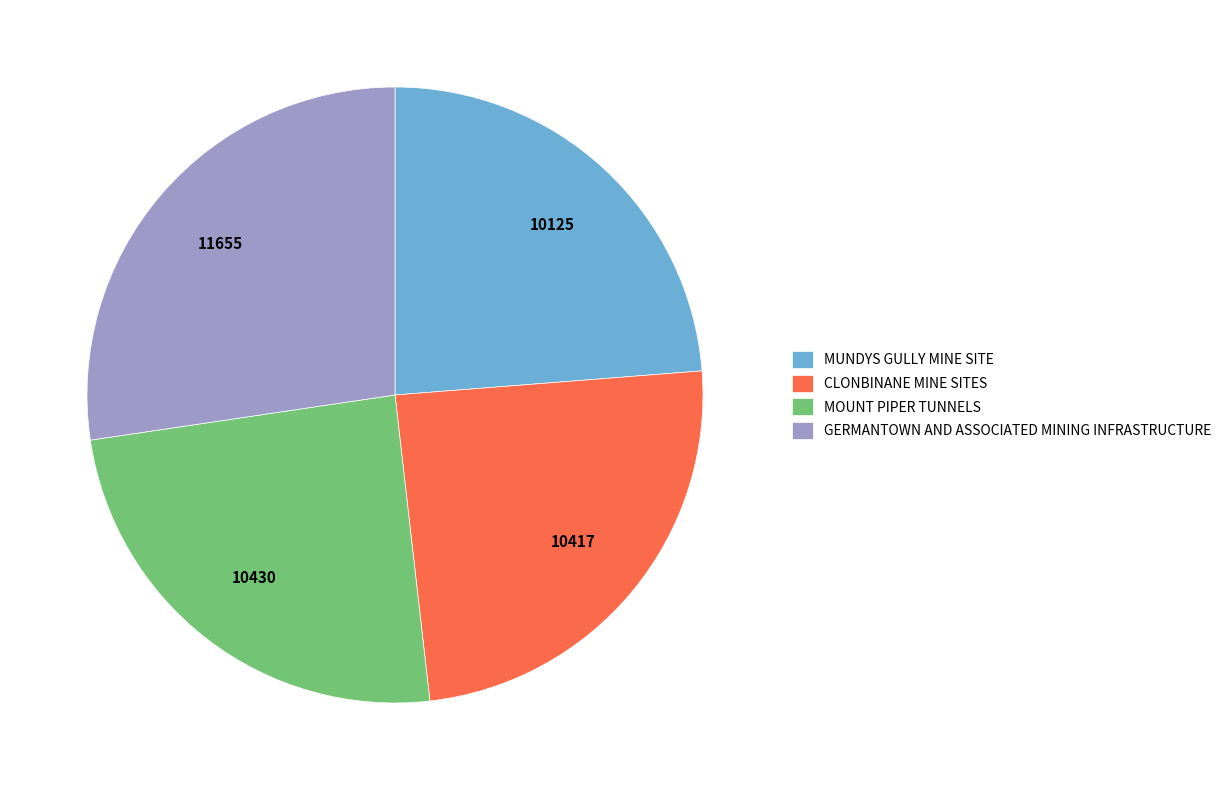

Approximately how many times larger is the value at MOUNT PIPER TUNNELS compared to MUNDYS GULLY MINE SITE?

1.0